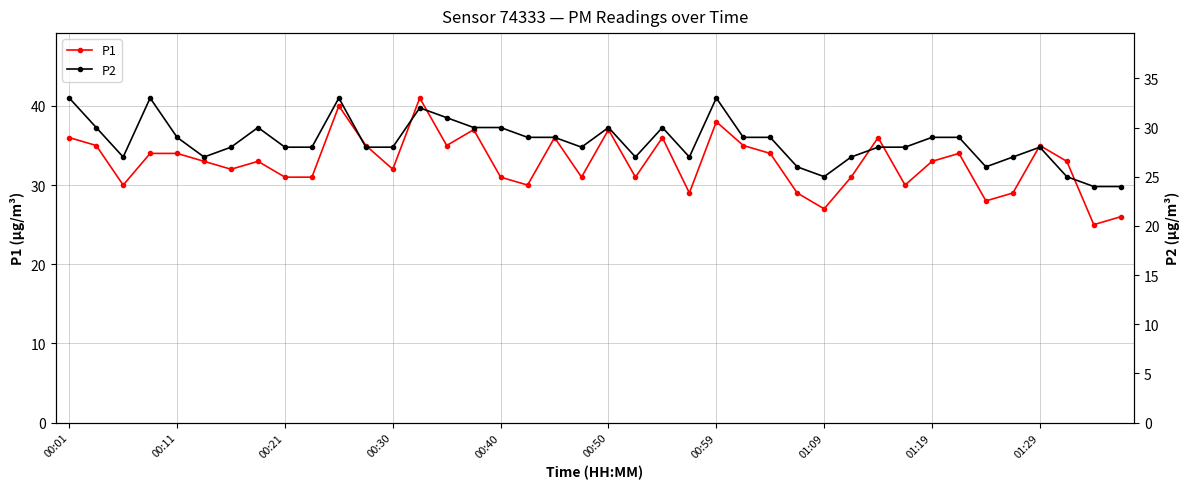

True or false: P2 has a value of 30 at 15.

True